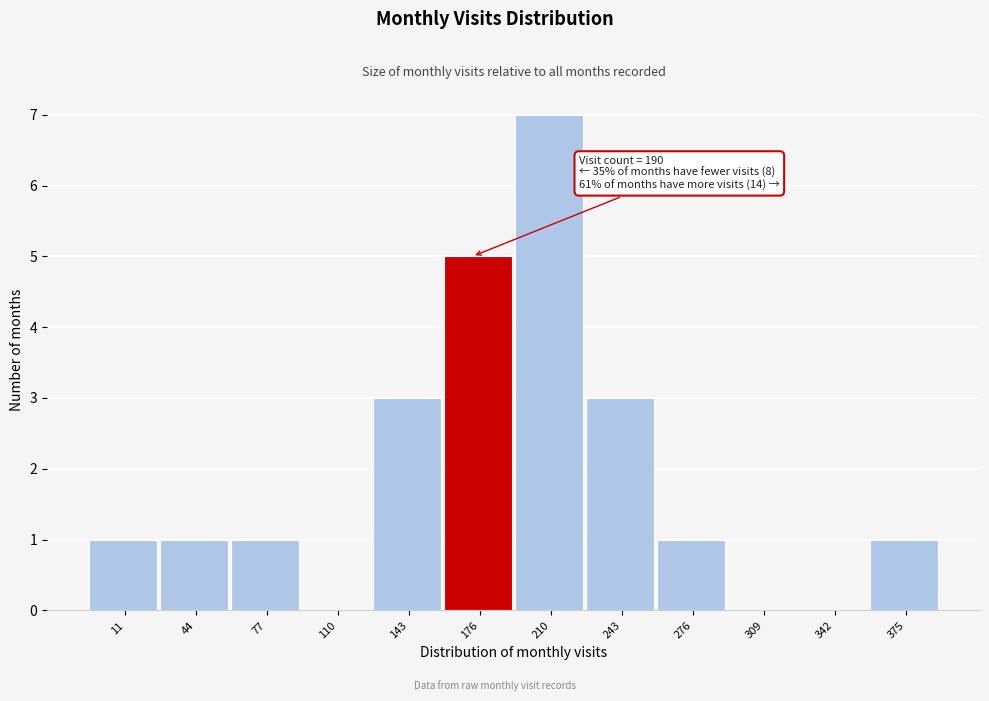

Reading right to left, transcribe all the data shown in this chart.

375=1	342=0	309=0	276=1	243=3	210=7	176=5	143=3	110=0	77=1	44=1	11=1